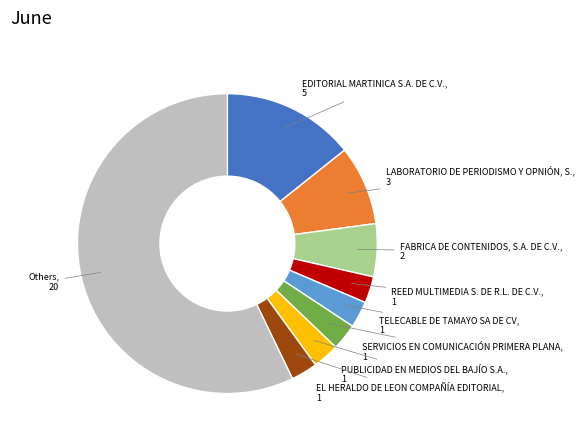

Count the number of slices in the pie.

9